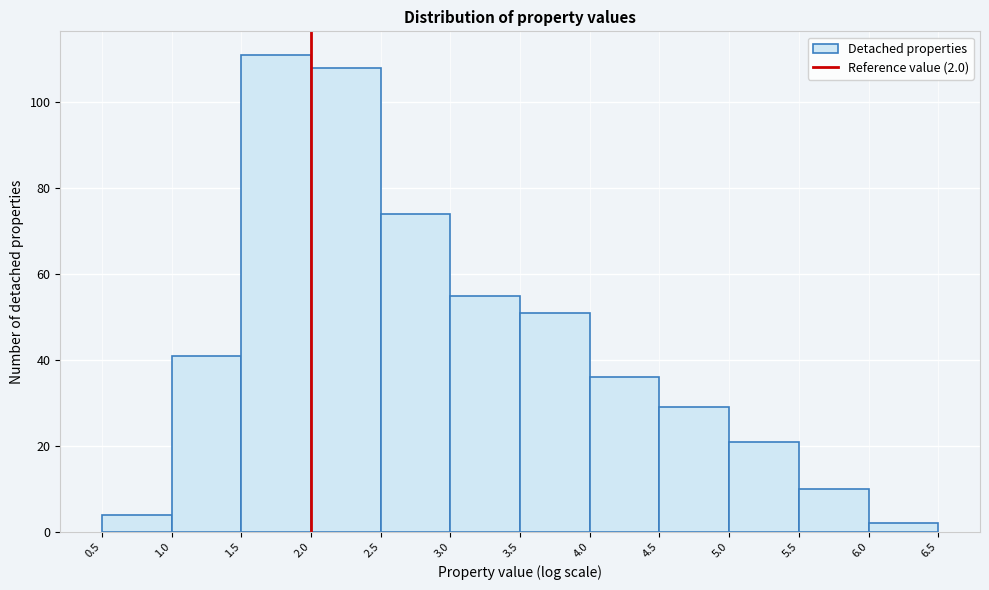

Over which range of the x-axis is the bar tallest?

1.5 to 2.0